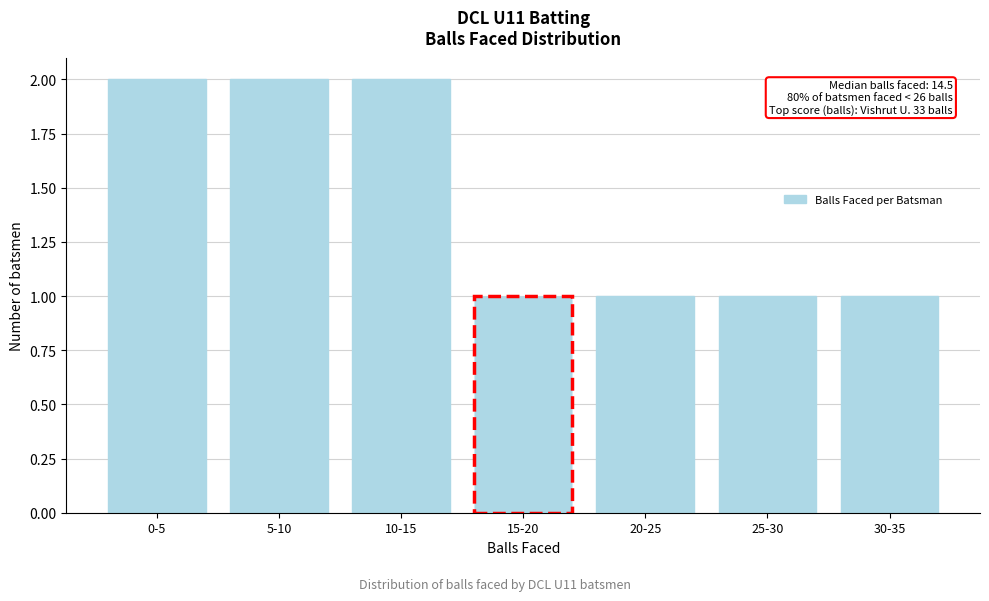

Reading right to left, transcribe all the data shown in this chart.

1	1	1	1	2	2	2